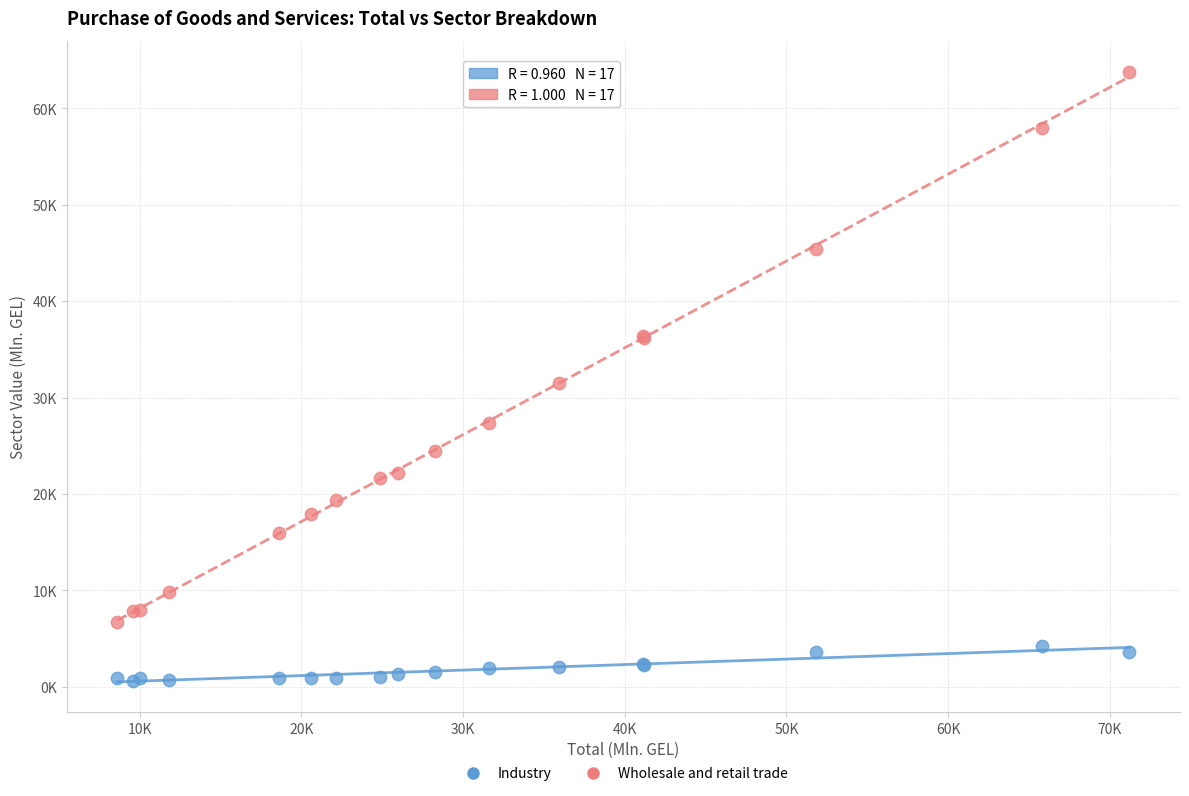

Which series has the widest spread of Y values?

Wholesale and retail trade